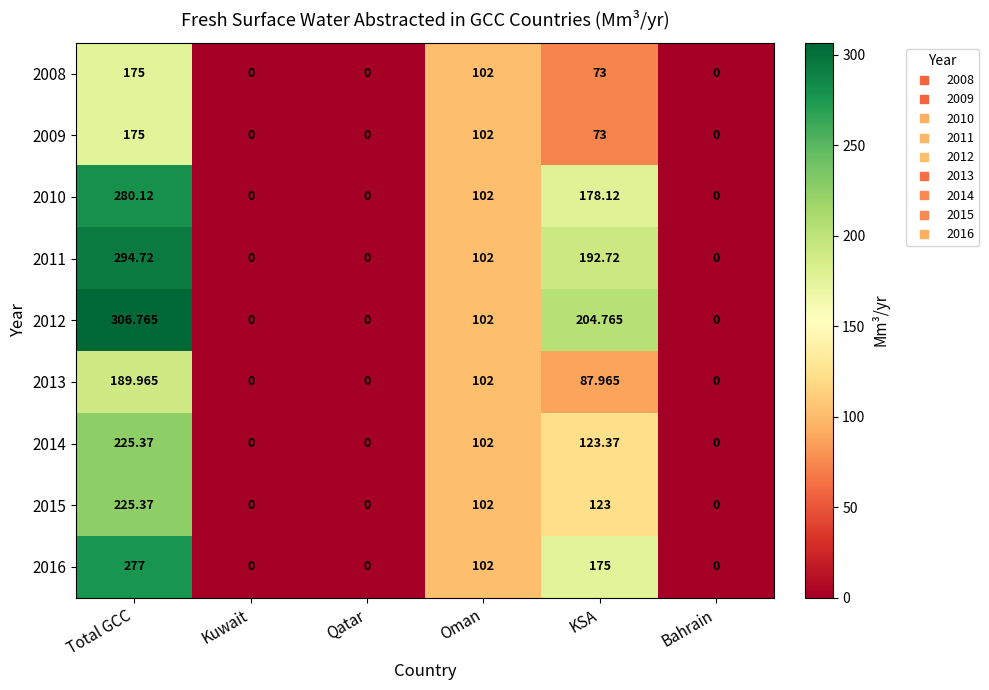

At which label does 2011 reach its peak?

Total GCC